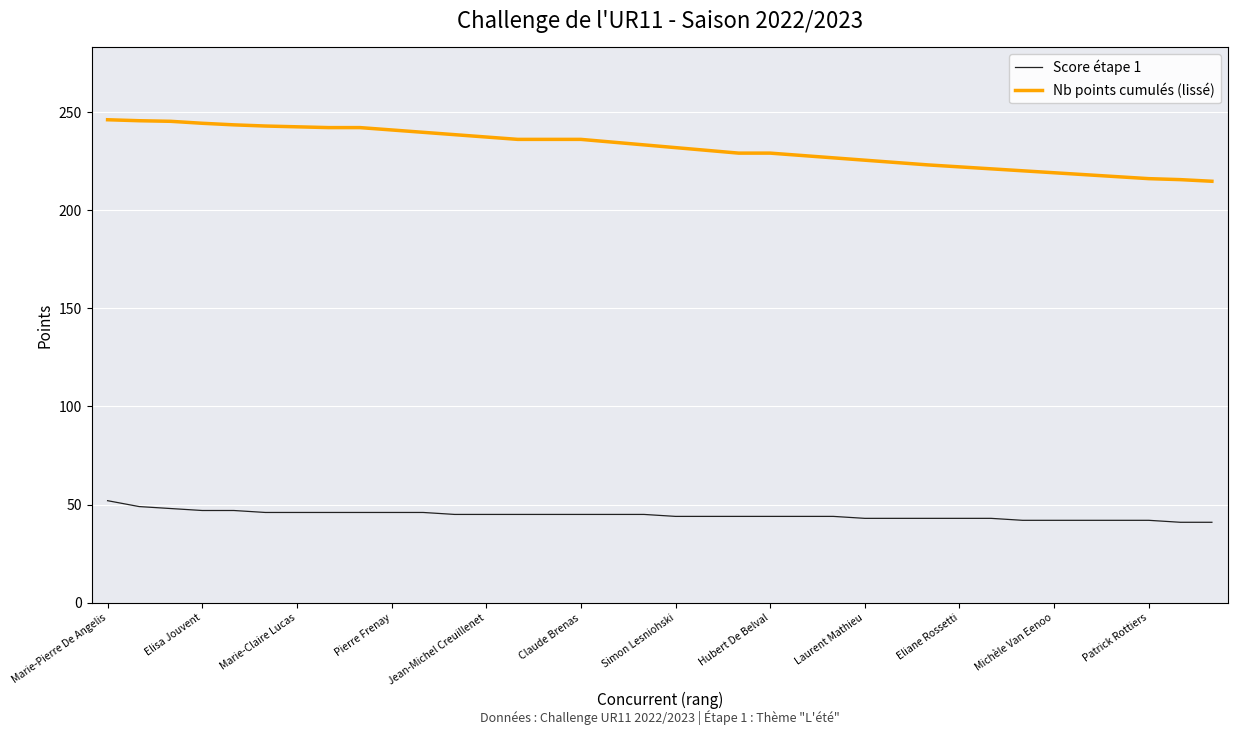

True or false: Nb points cumulés (lissé) and Score étape 1 cross at least once.

False